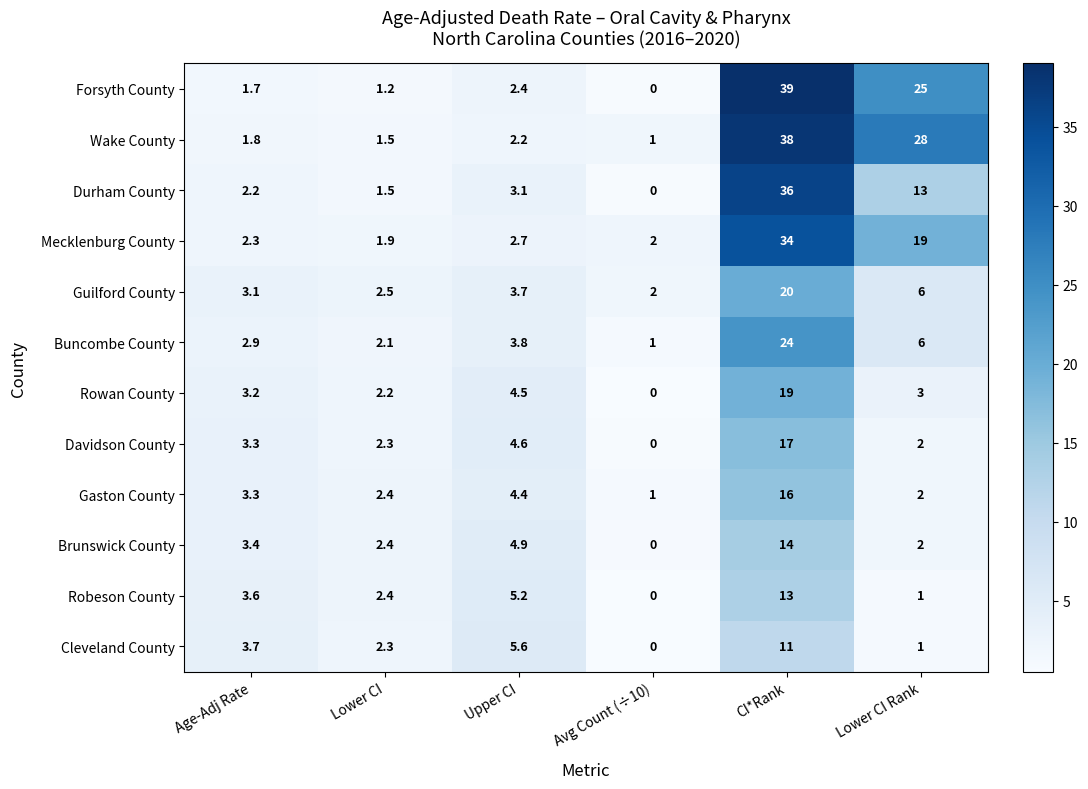

Which series has the widest spread of values?

Forsyth County